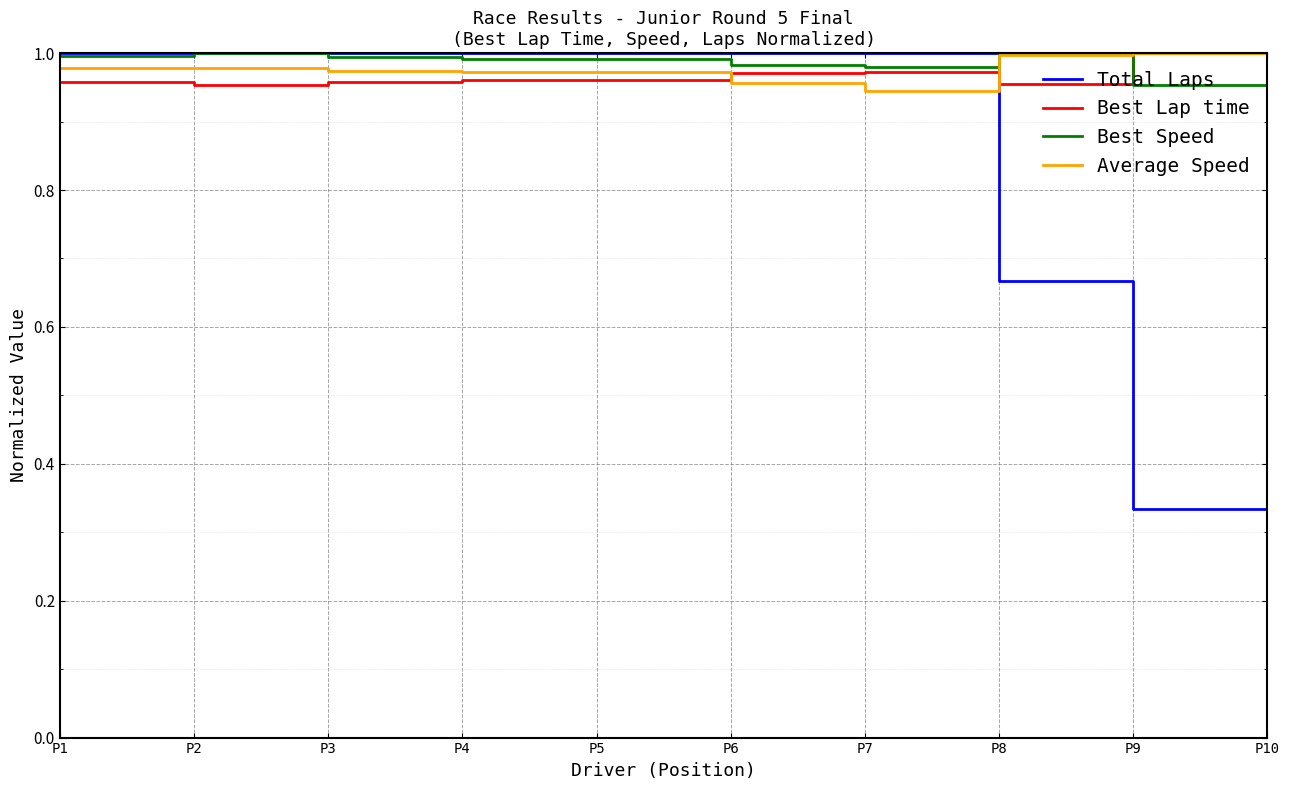

What is the sum of all Average Speed values?

8.8